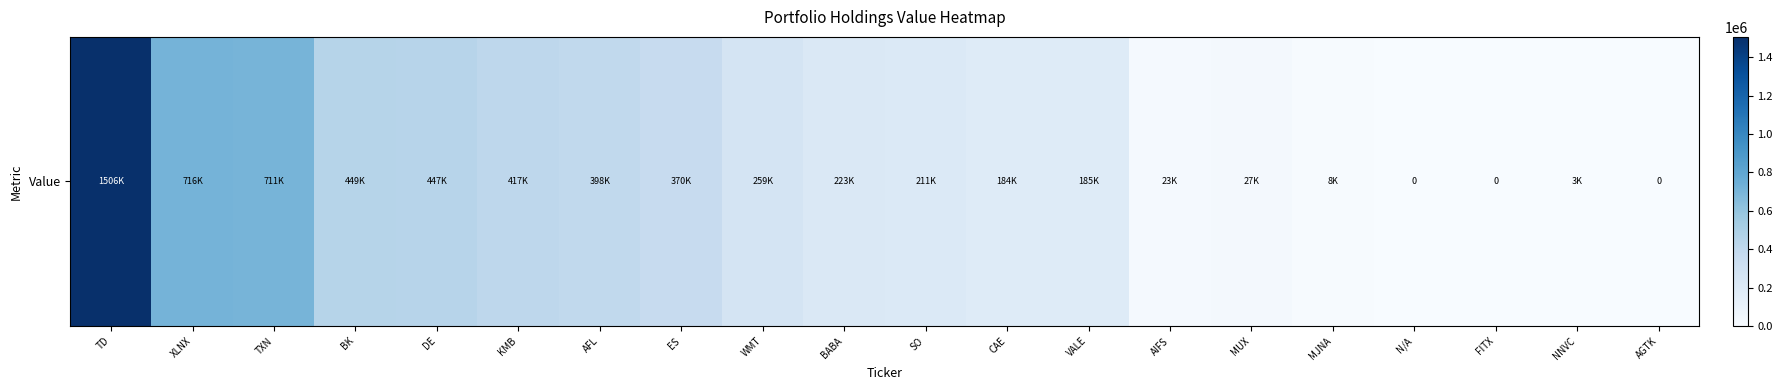

What is the maximum value shown in the chart?

1506000